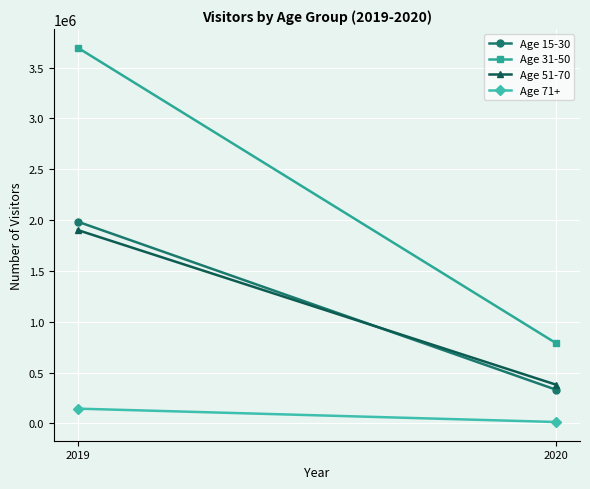

At how many categories does at least one series exceed 71034?

2